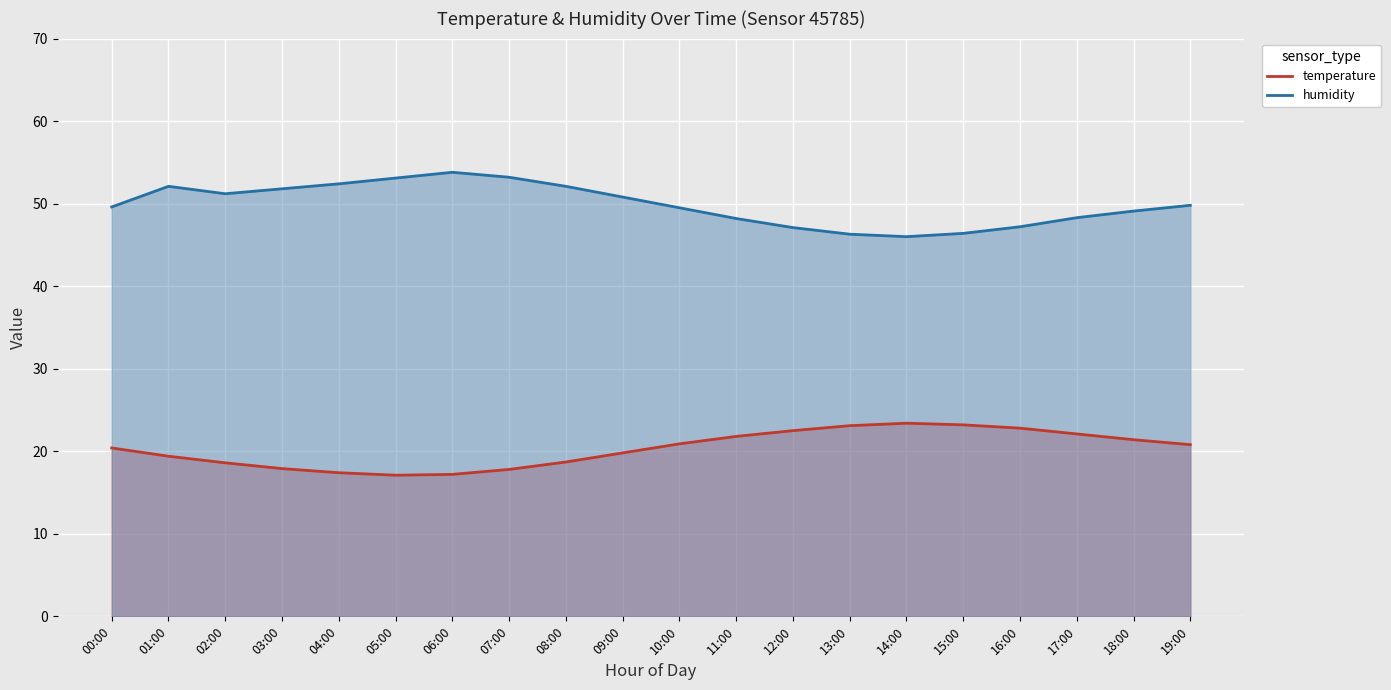

What is the value of the humidity point at the 11th from the left?

49.5